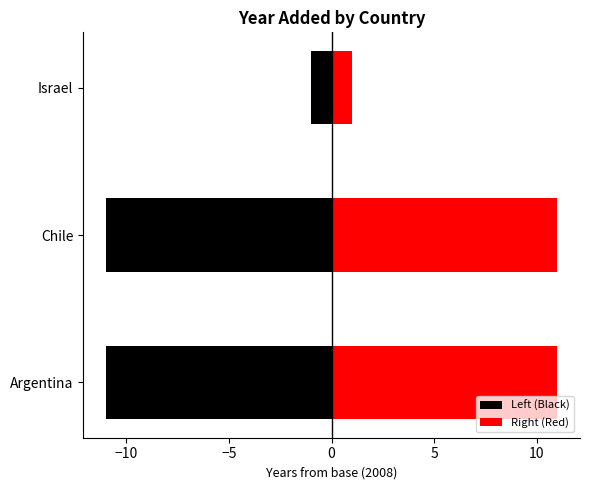

What is the value of the Right (Red) bar at the 2nd from the left?

11